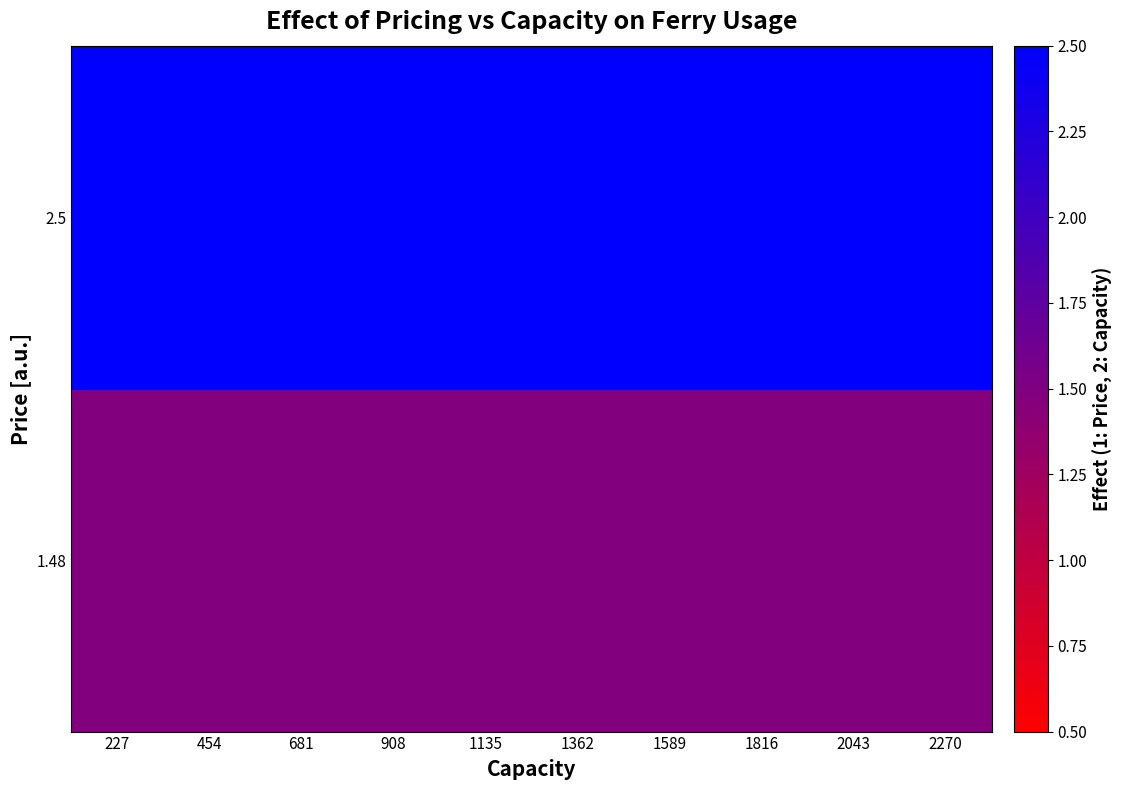

How many series are shown in this chart?

2